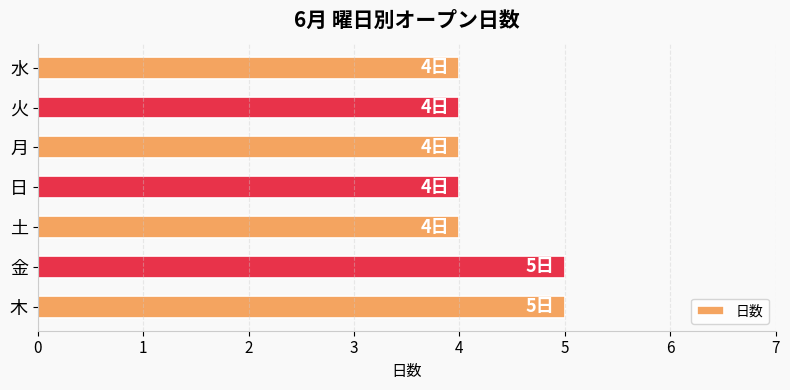

What is the minimum value shown in the chart?

4